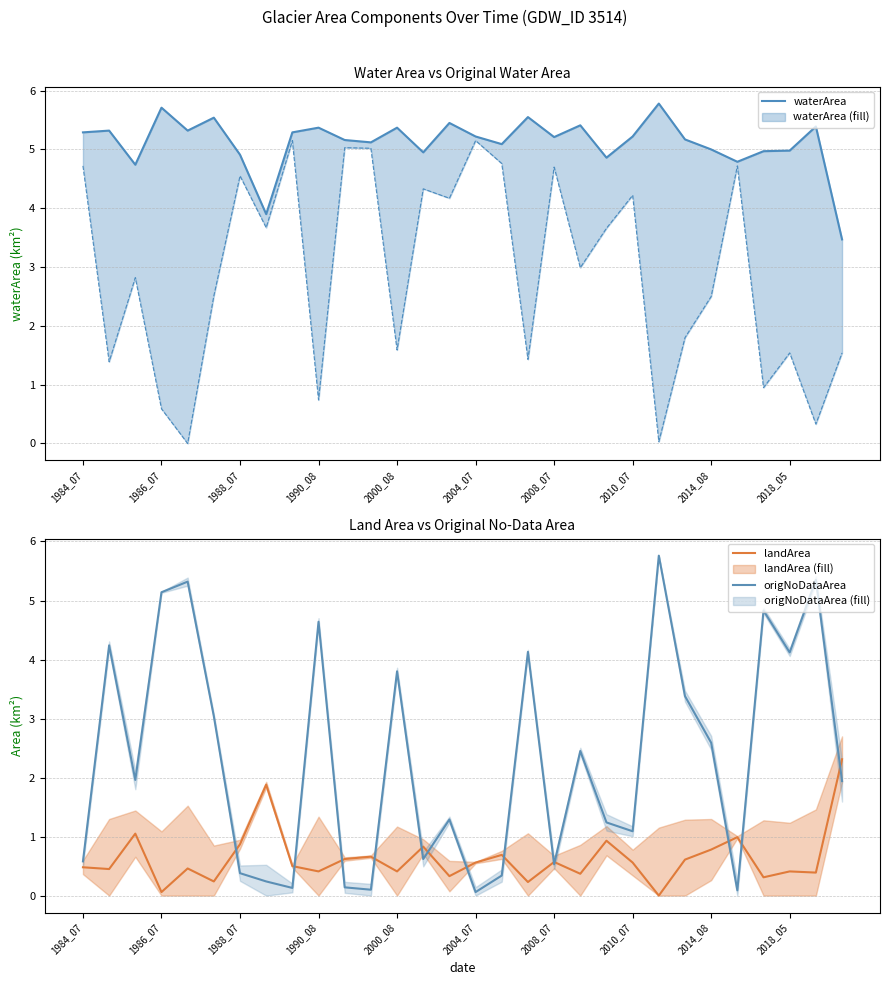

How many series are shown in this chart?

3